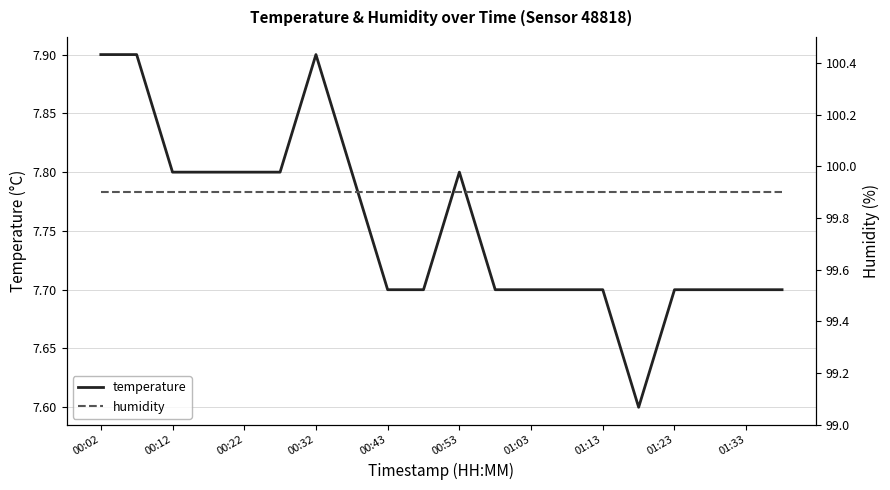

What is the sum of the temperature values at 01:03 and 00:12?

15.5